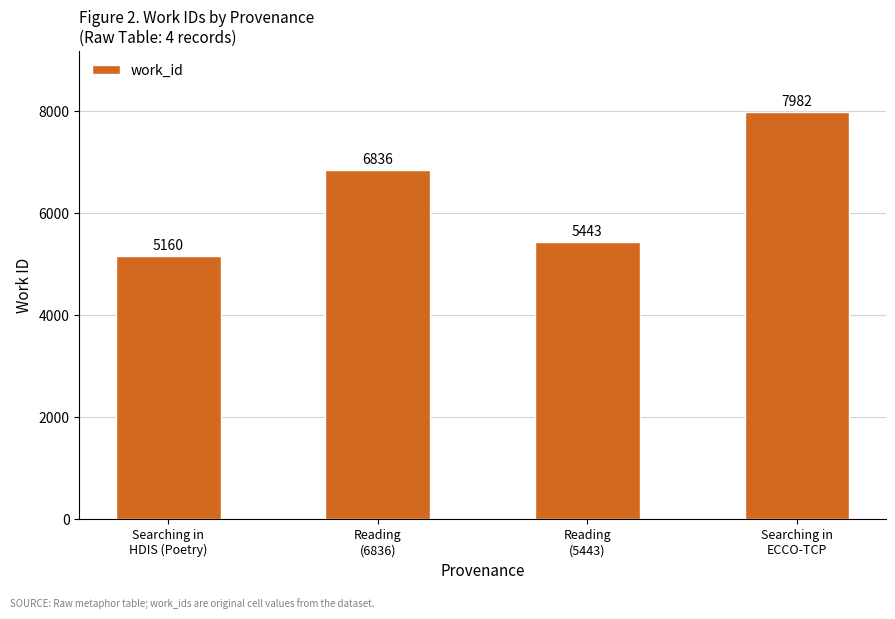

True or false: the data shows 5160 at Searching in
HDIS (Poetry).

True